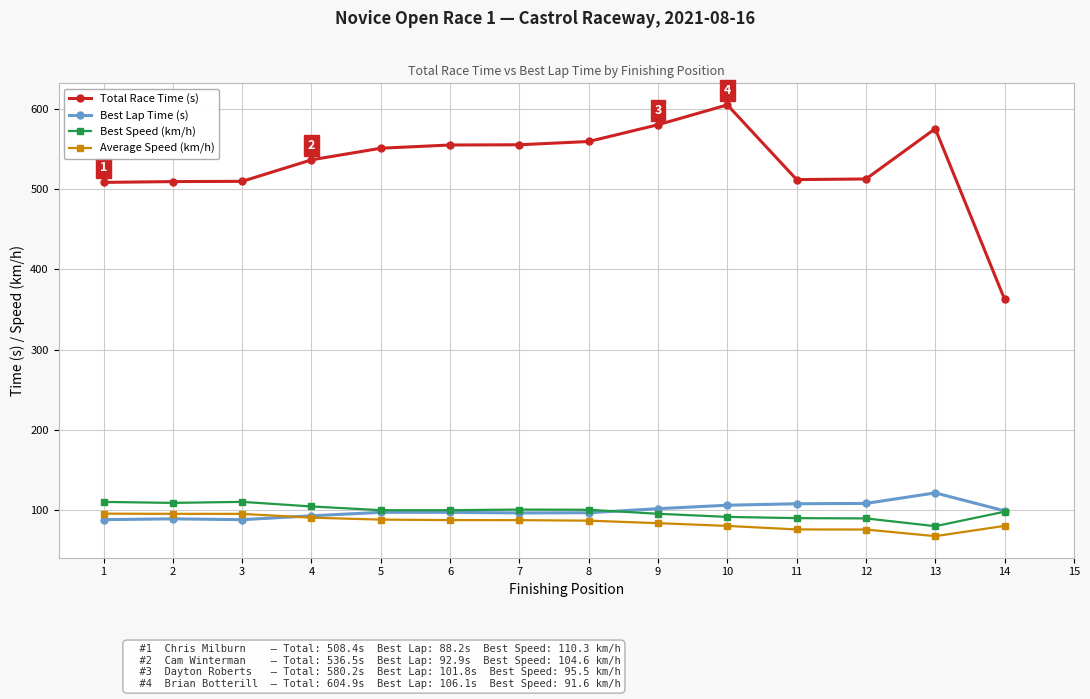

Is it true that Best Speed (km/h) equals 109.0 at 2?

True